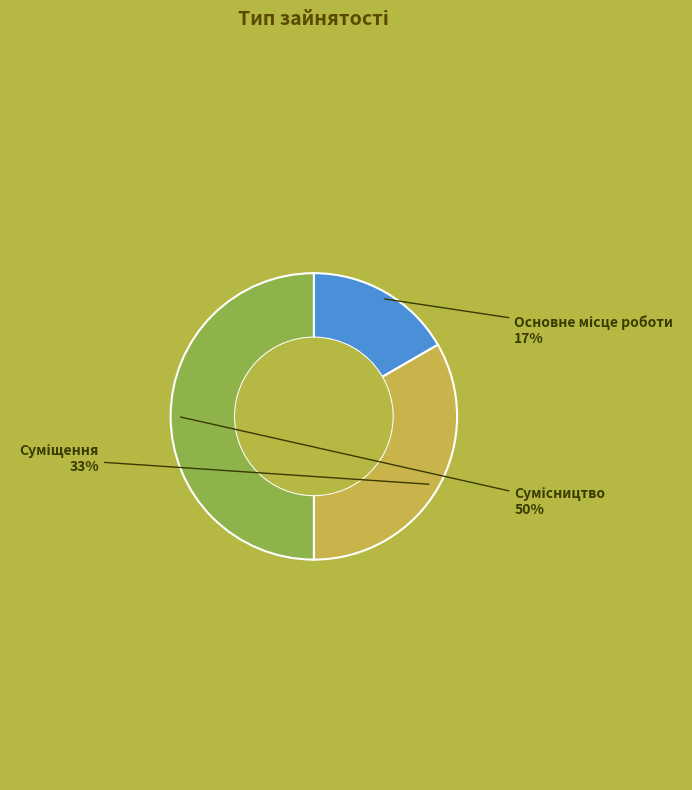

To the nearest percent, what is the difference between the largest and smallest slice percentages?

33%